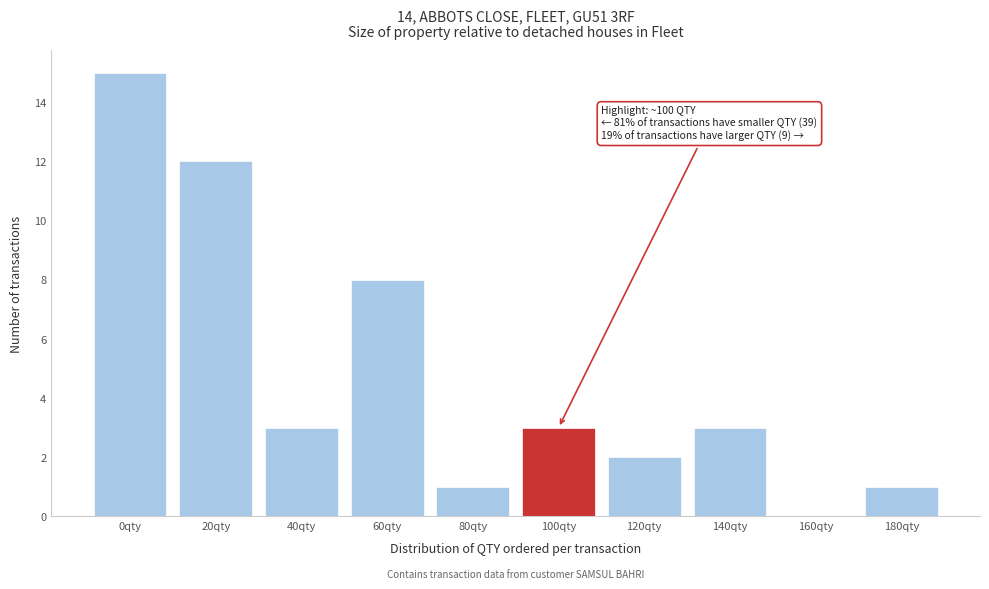

Reading right to left, list all the values displayed in this chart.

180qty=1	160qty=0	140qty=3	120qty=2	100qty=3	80qty=1	60qty=8	40qty=3	20qty=12	0qty=15